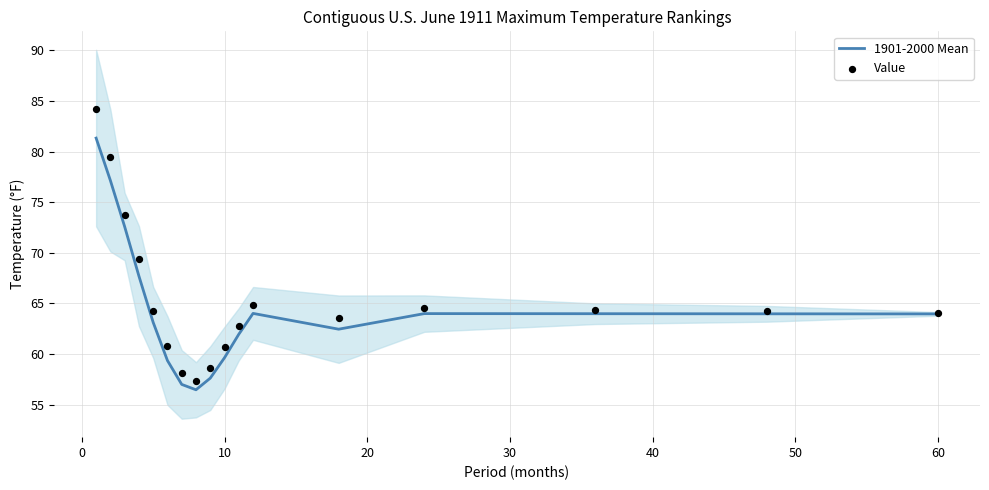

At how many categories does at least one series exceed 77?

2